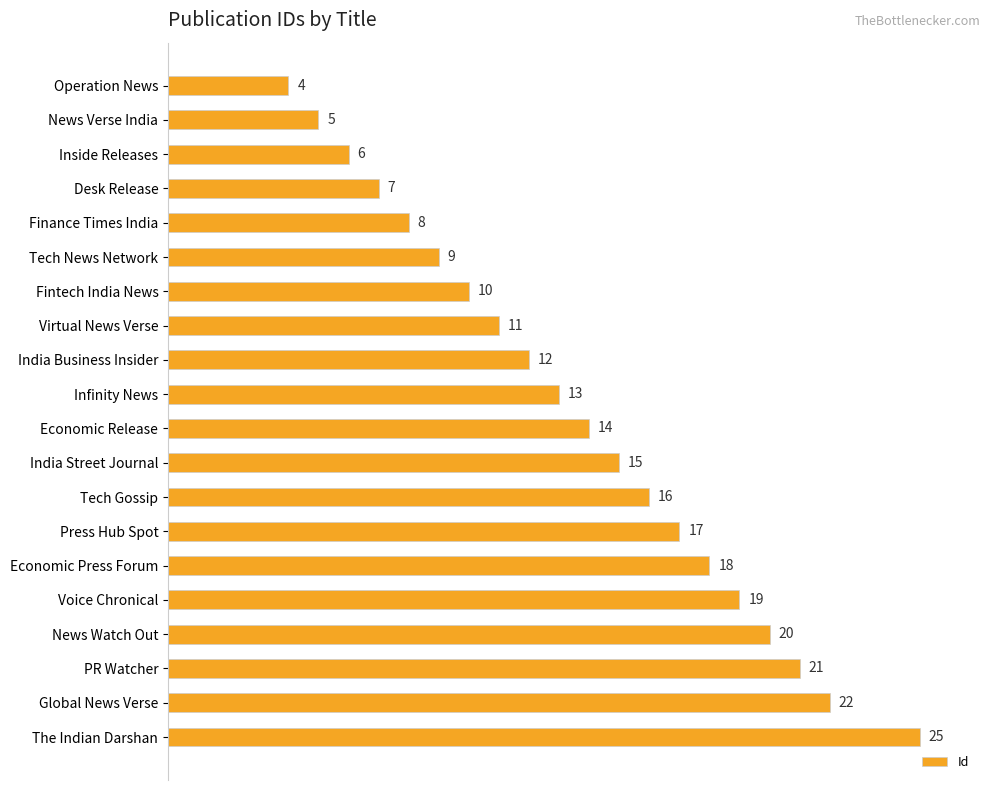

What is the sum of all values?

272